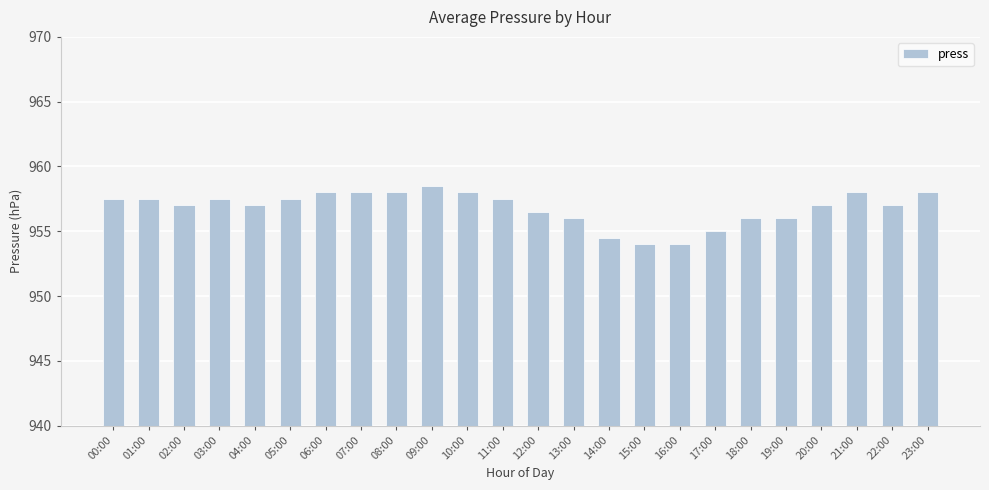

How many categories are shown in the chart?

24